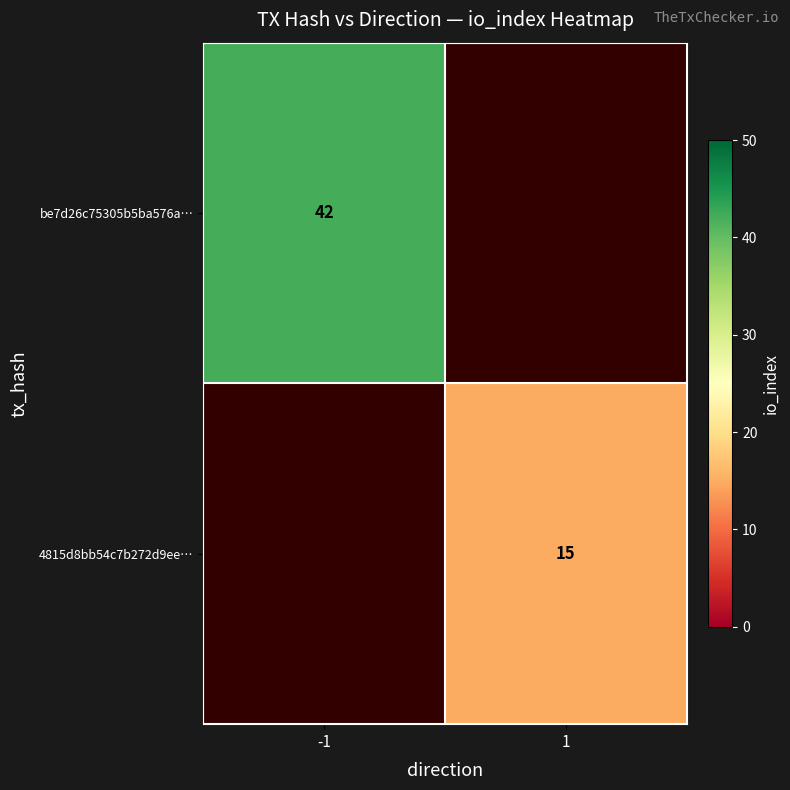

How many categories are shown in the chart?

2